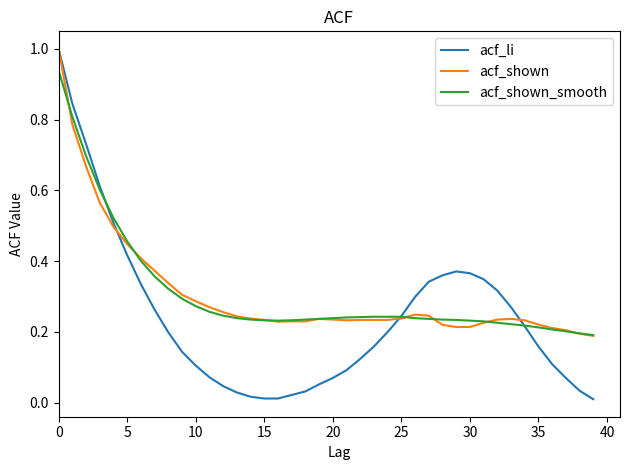

Does the chart display data point markers on the line(s)?

No